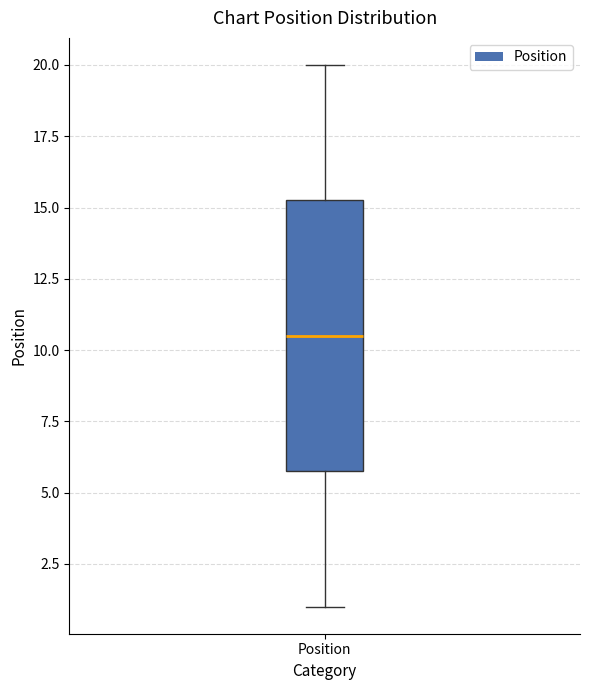

Transcribe this box plot: give where the median line is, the range the box spans, and where the two whiskers end, as read against the y-axis. The values are not printed on the chart, so give them approximately, as read against the axis.

median 10.5, box 6.0 to 15.5, whiskers 1.0 to 20.0